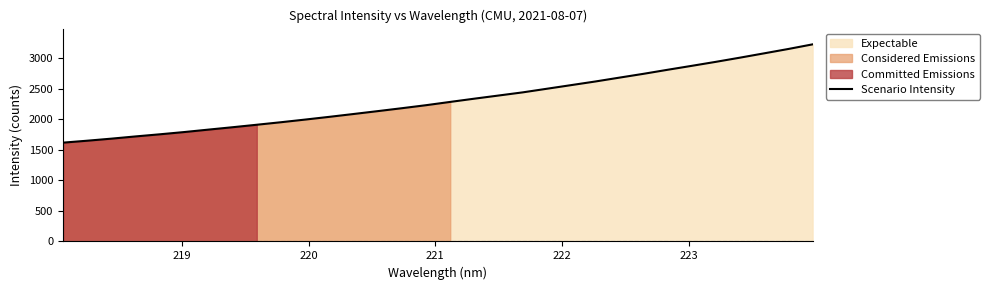

What is the highest value of the Scenario Intensity series?

3223.7